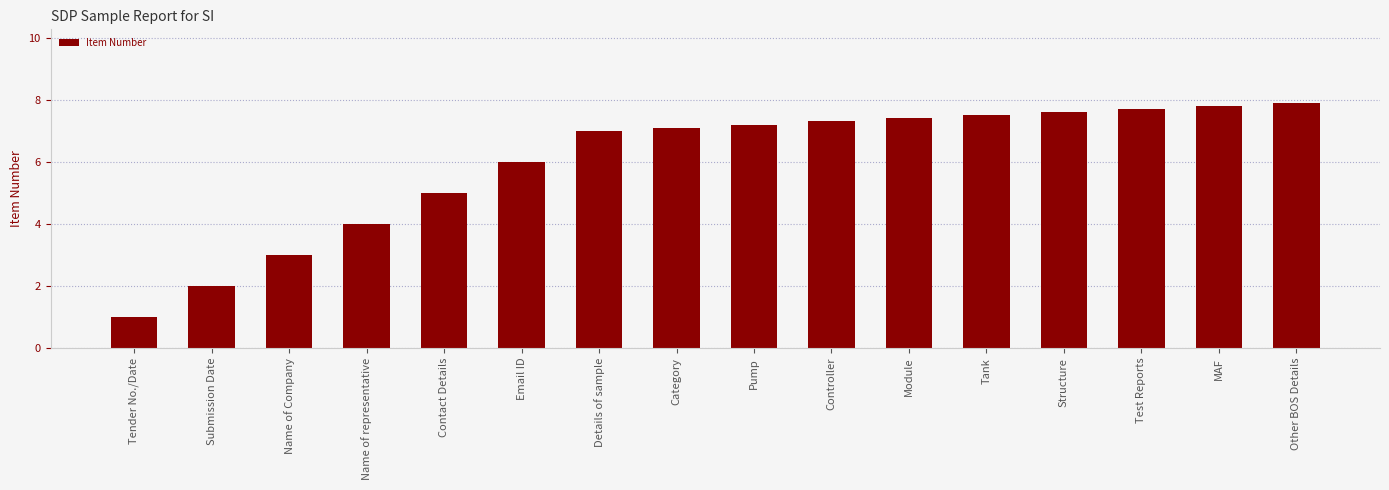

Reading right to left, what are all the values shown in this chart?

Other BOS Details=7.9	MAF=7.8	Test Reports=7.7	Structure=7.6	Tank=7.5	Module=7.4	Controller=7.3	Pump=7.2	Category=7.1	Details of sample=7.0	Email ID=6.0	Contact Details=5.0	Name of representative=4.0	Name of Company=3.0	Submission Date=2.0	Tender No./Date=1.0